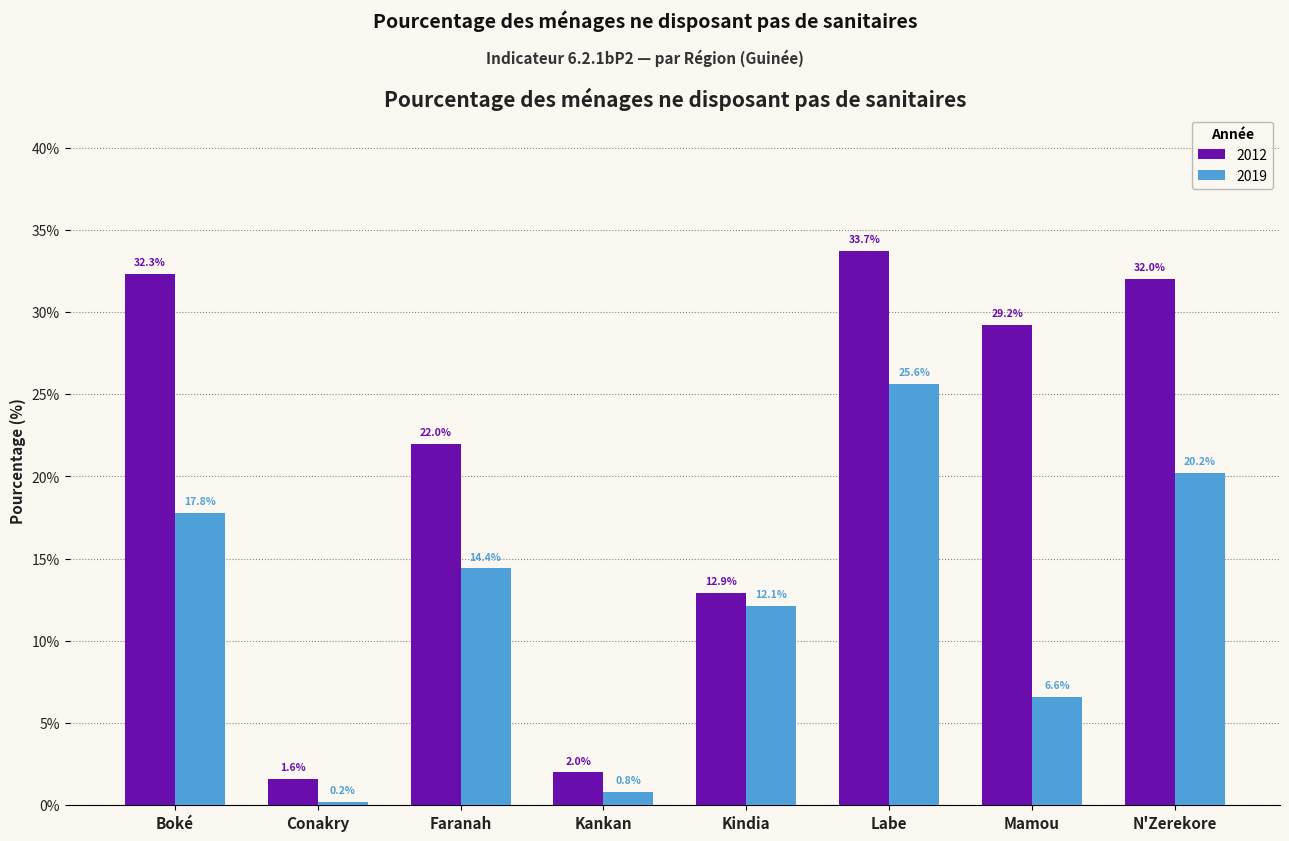

Is the value of 2012 at Kankan greater than the value of 2019 at Faranah?

No